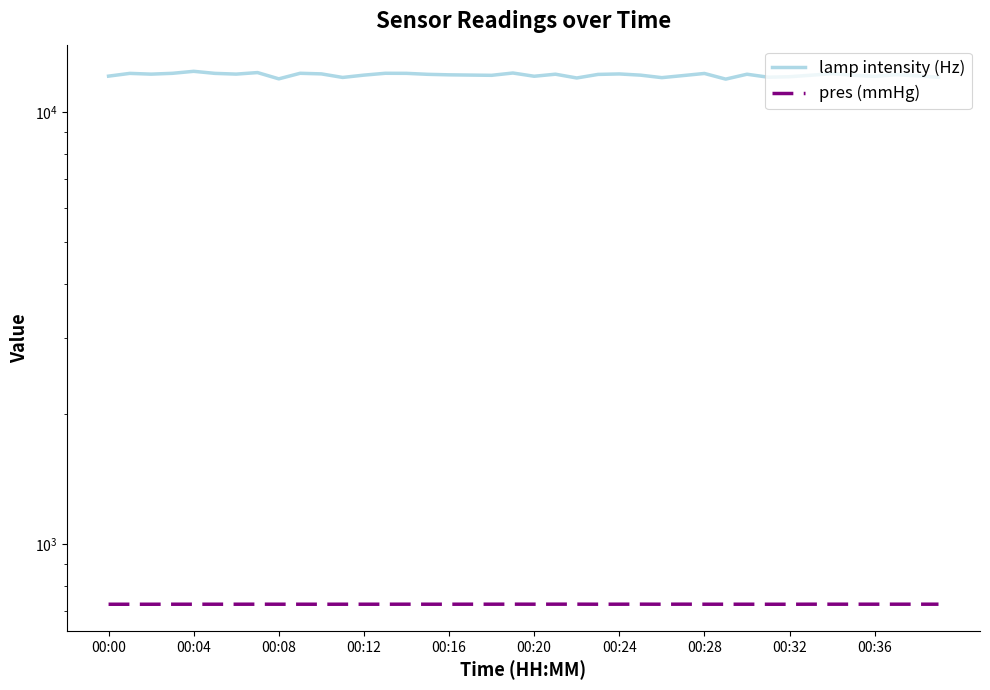

True or false: lamp intensity (Hz) and pres (mmHg) intersect in this chart.

False